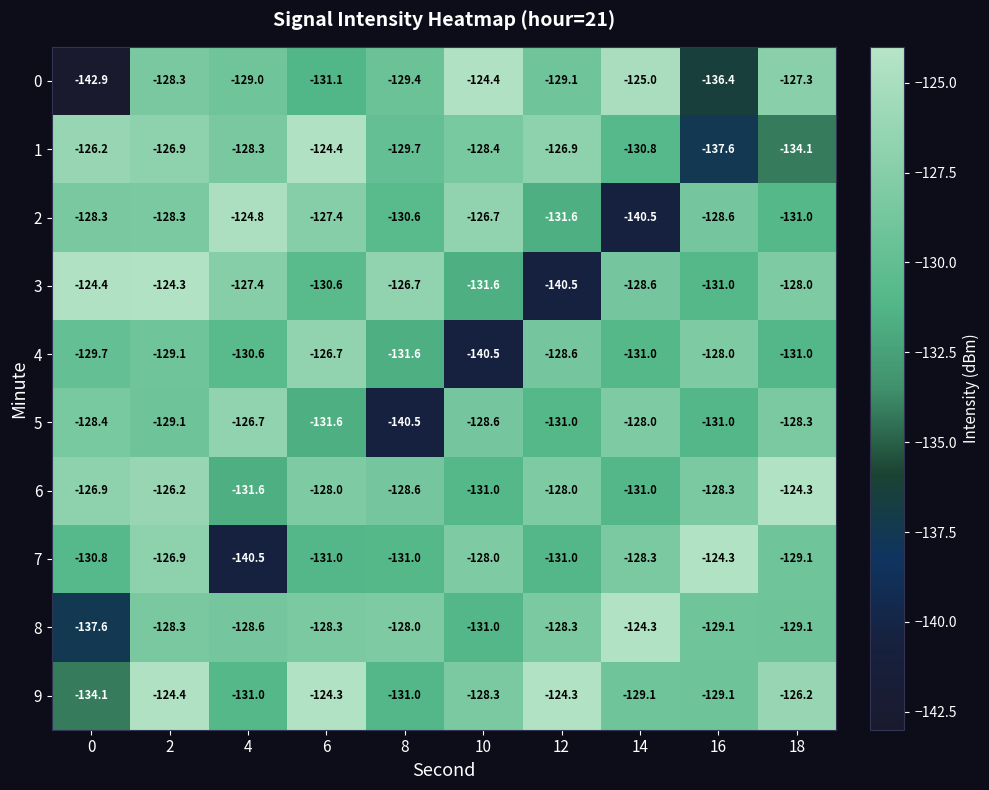

Is the value of 7 at 16 greater than the value of 2 at 16?

Yes